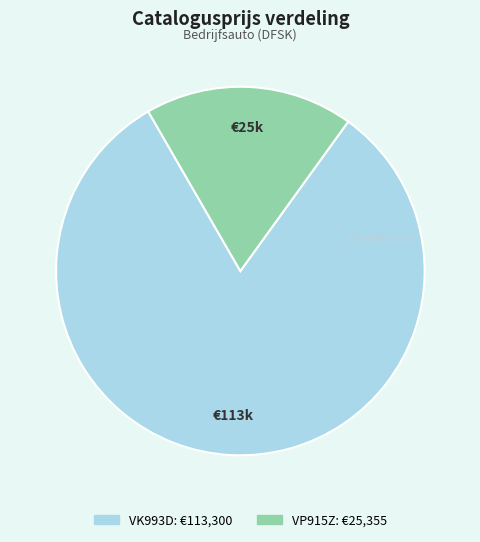

How many segments does this pie chart have?

2